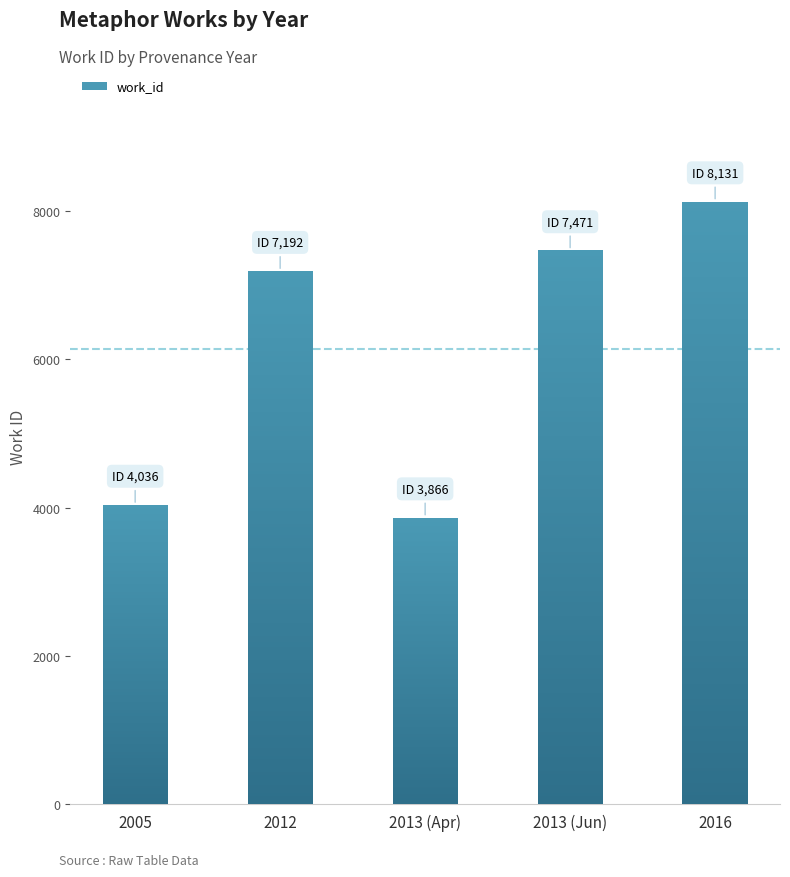

What is the maximum value shown in the chart?

8131